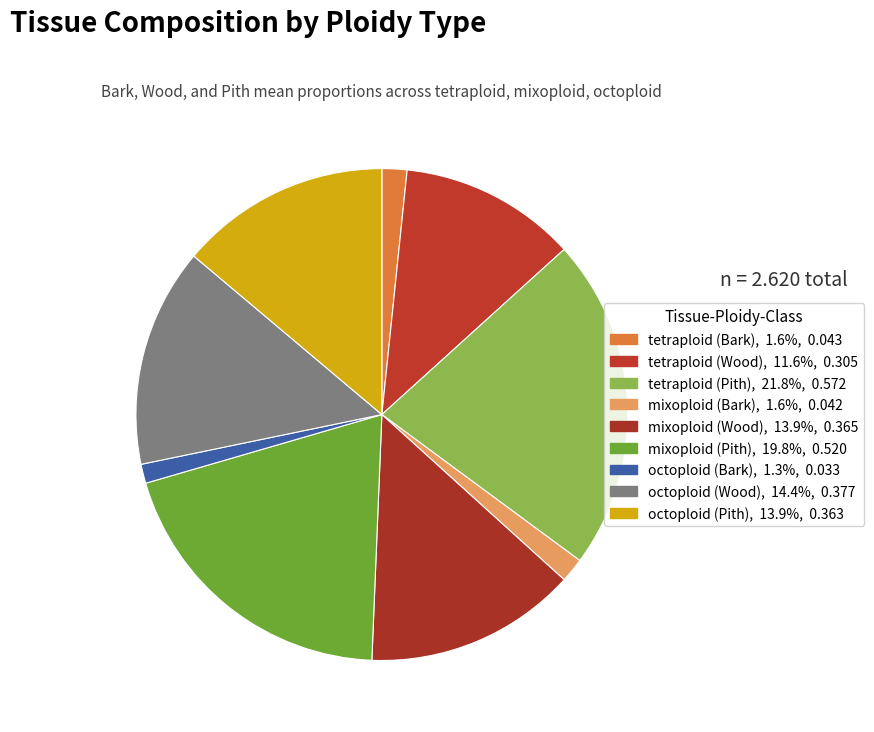

Which category has the biggest portion of the pie?

tetraploid (Pith)